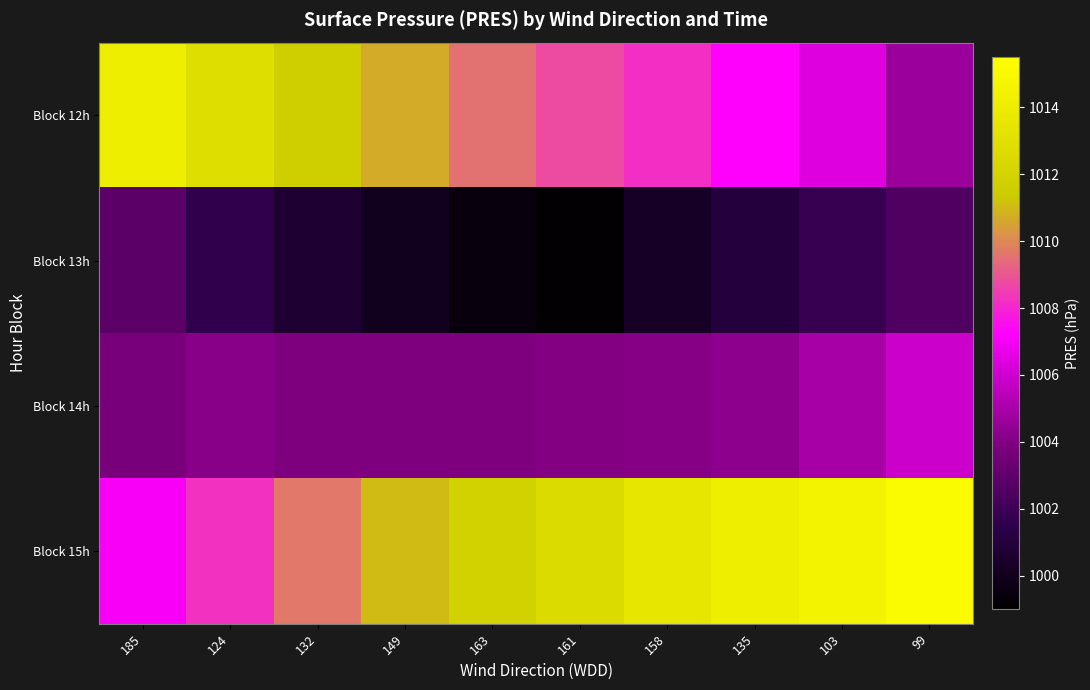

What is the total value across all series at 149?

4025.7